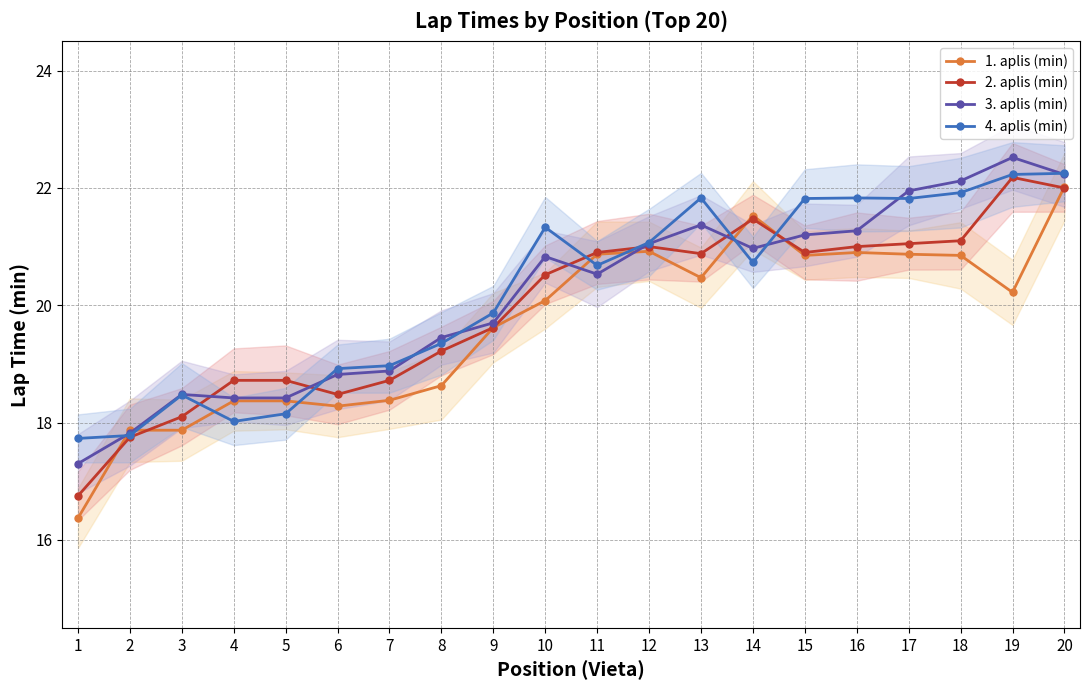

The 2. aplis (min) series shows 19.6 at 9. True or false?

True